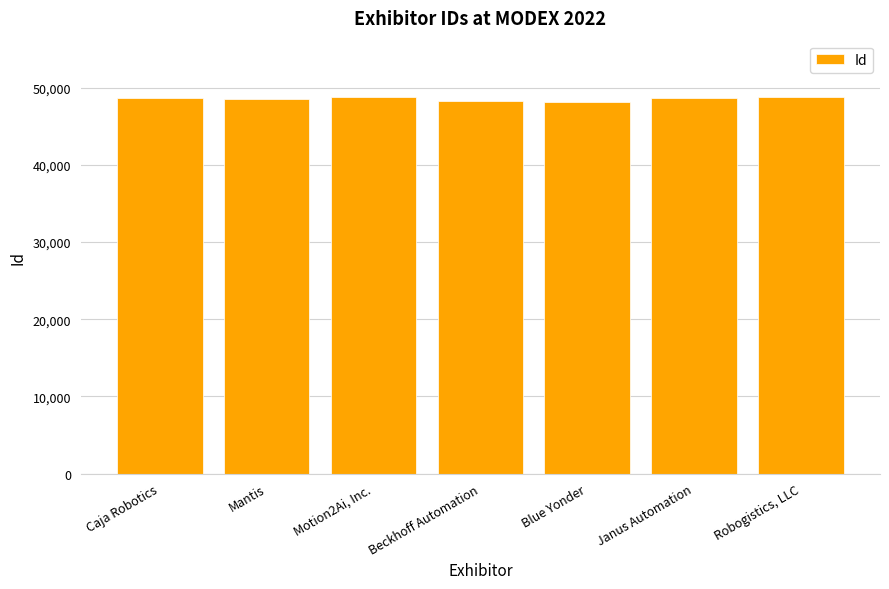

What is the maximum value shown in the chart?

48769